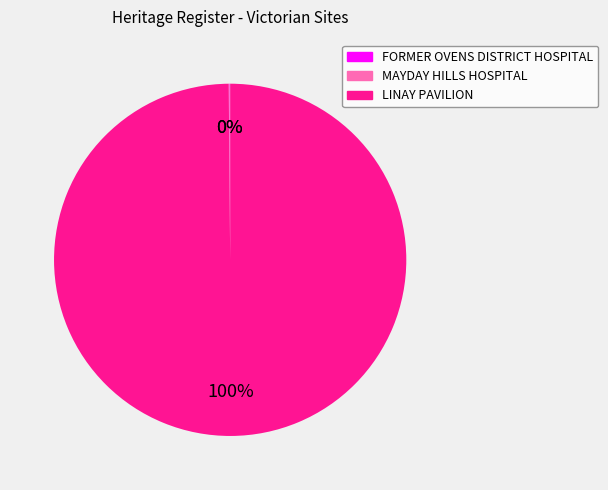

Is there any slice that represents more than half of the pie?

Yes